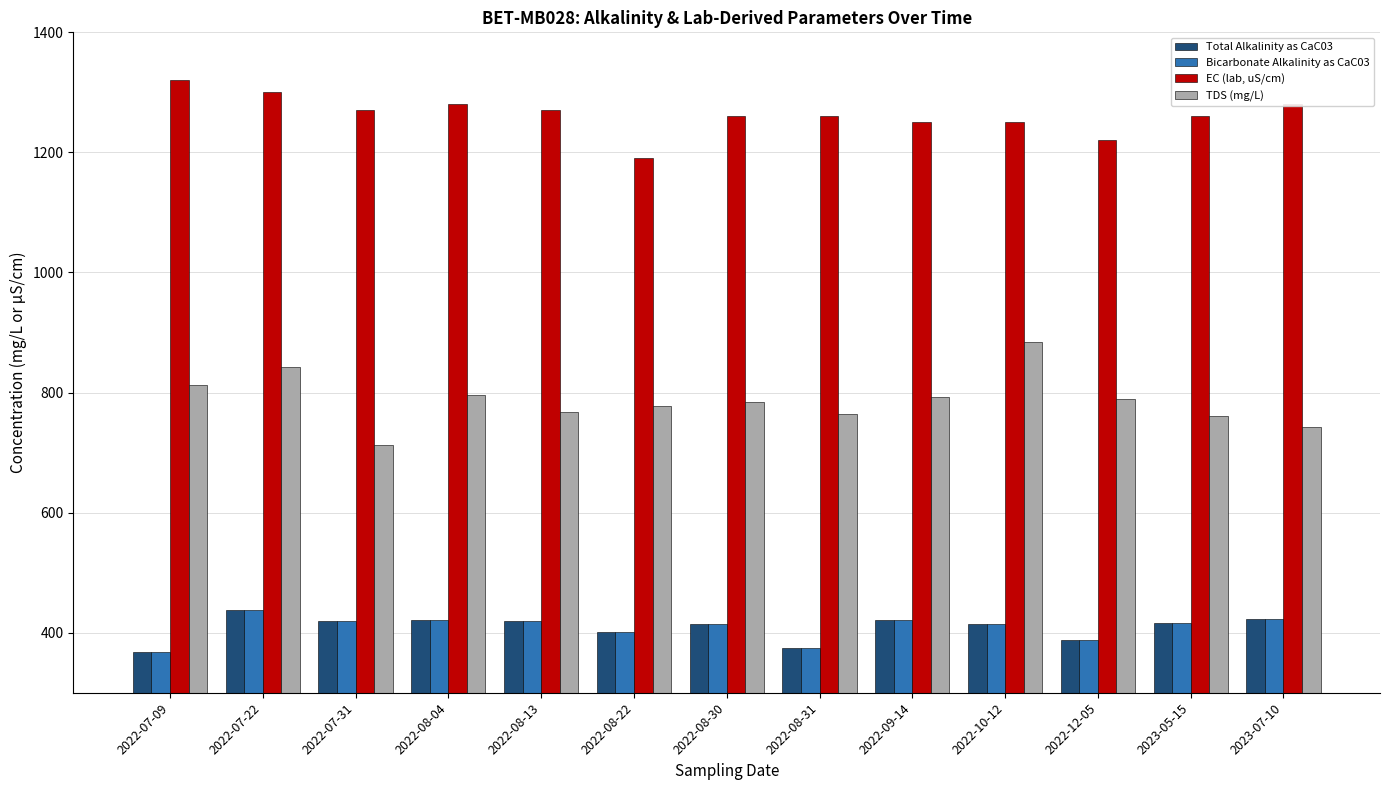

What is the maximum value shown in the chart?

1320